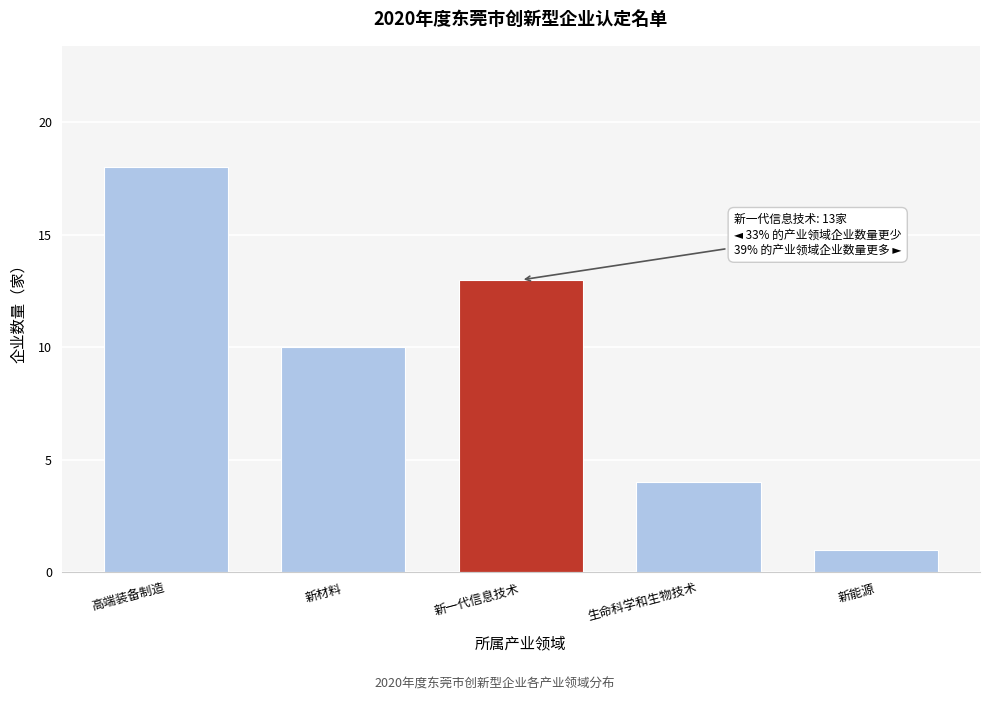

Reading right to left, extract all data points from this chart.

1	4	13	10	18